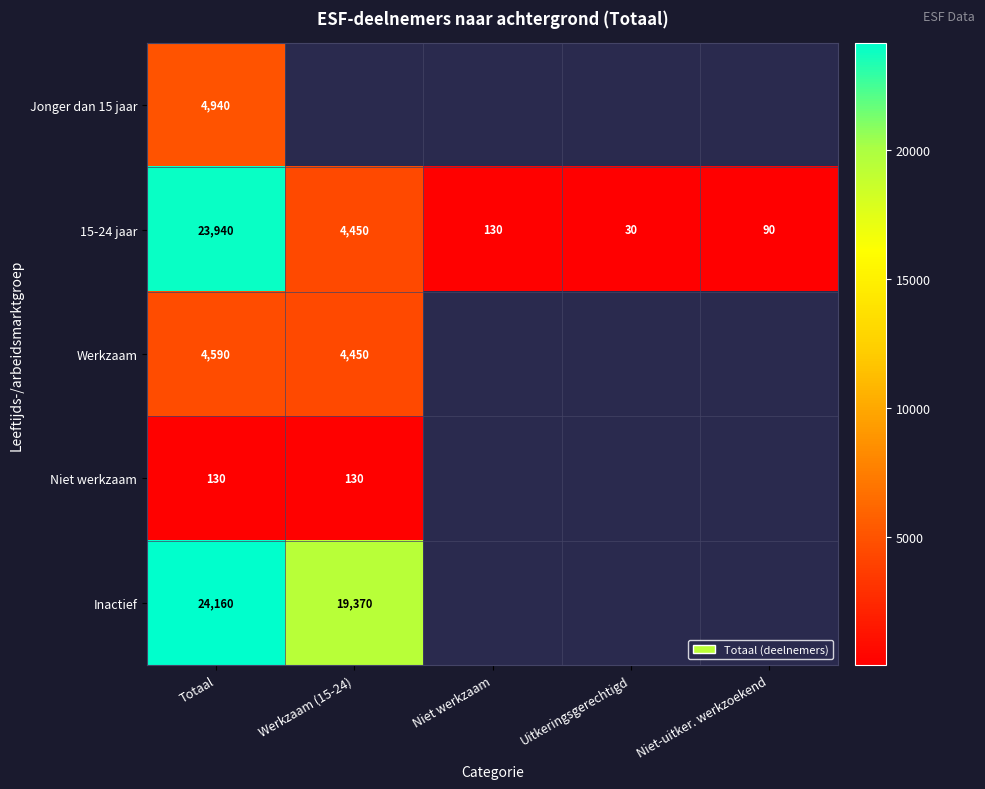

The Niet werkzaam series shows 80.3 at Totaal. True or false?

False